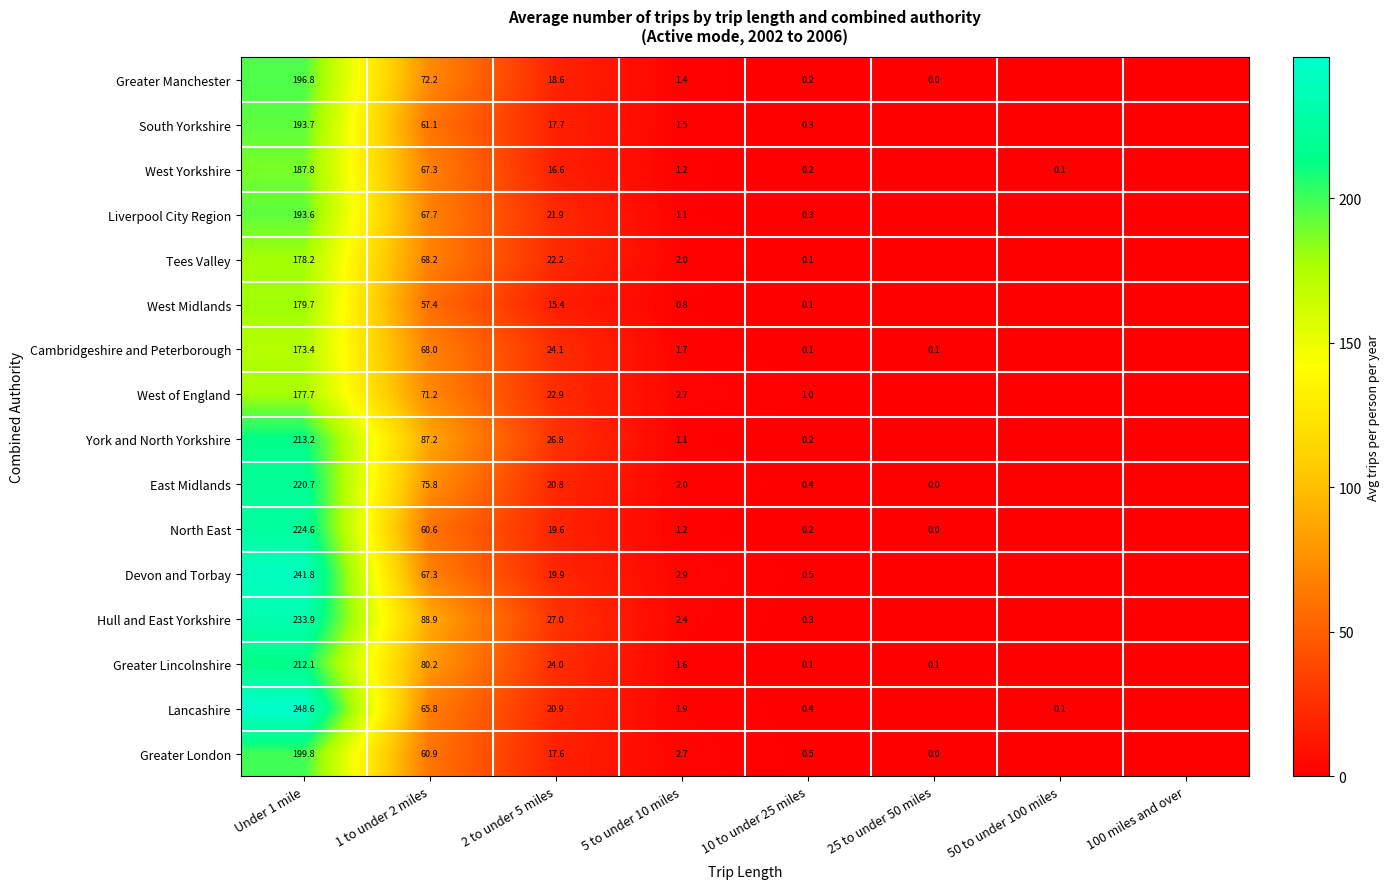

The value of Greater Manchester at 2 to under 5 miles is 18.6. True or false?

True